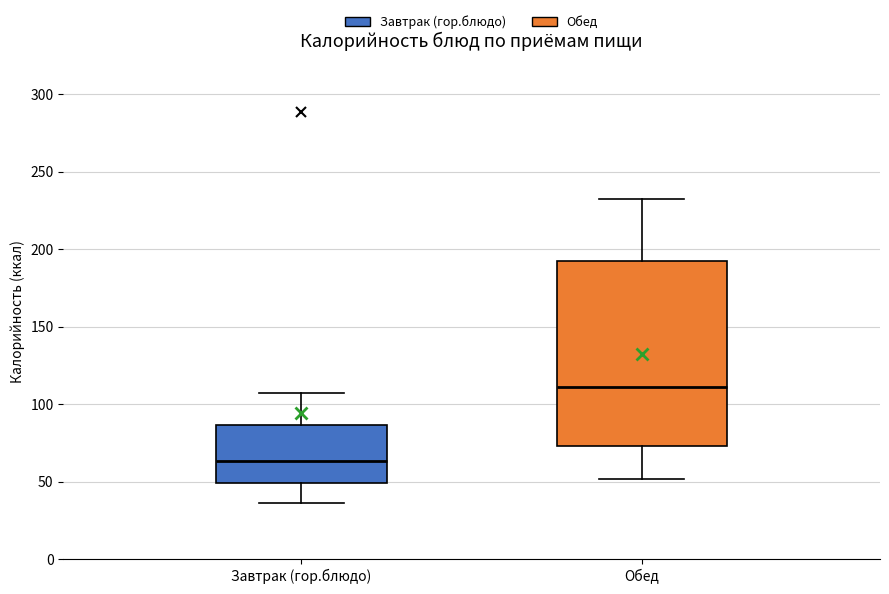

Reading left to right, transcribe this box plot: for each box, give where its median line is, the range the box spans, and where its two whiskers end, as read against the y-axis. The values are not printed on the chart, so give them approximately, as read against the axis.

Завтрак (гор.блюдо): median 65, box 50 to 85, whiskers 35 to 105
Обед: median 110, box 75 to 190, whiskers 50 to 235